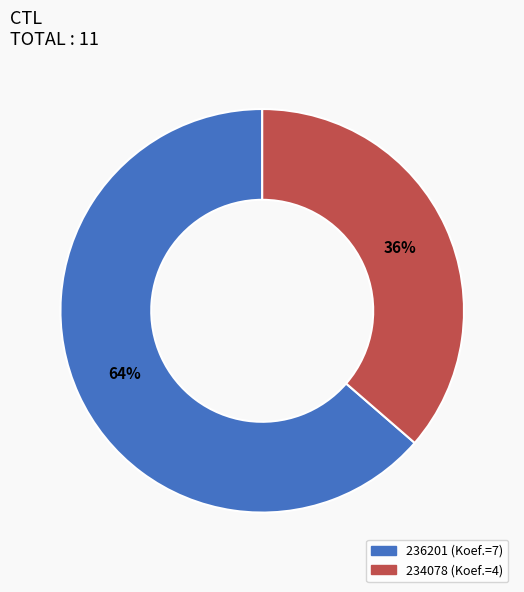

To the nearest percent, what portion does 234078 represent?

36%